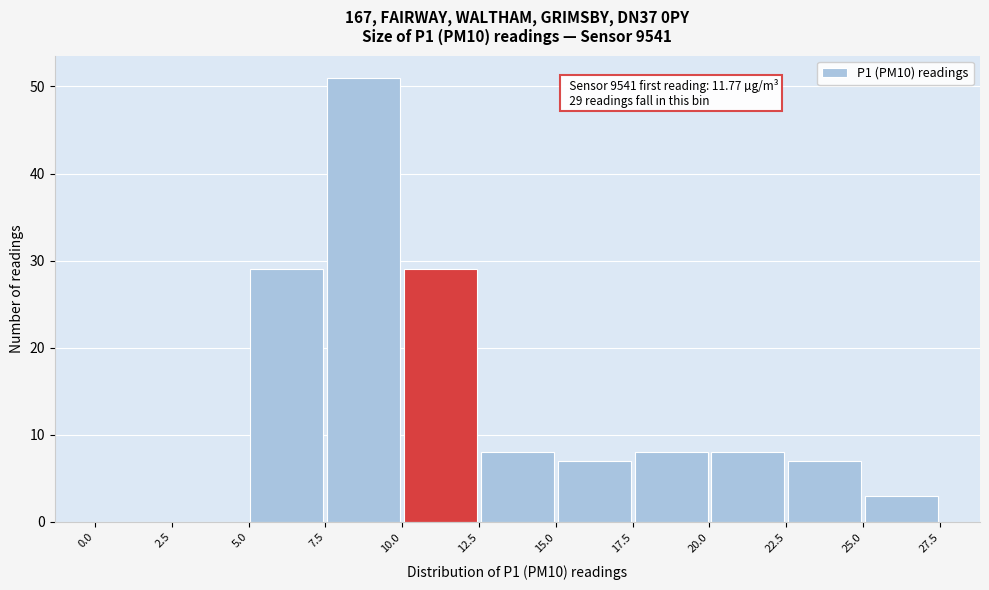

Which range on the x-axis has the tallest bar?

7.5 to 10.0